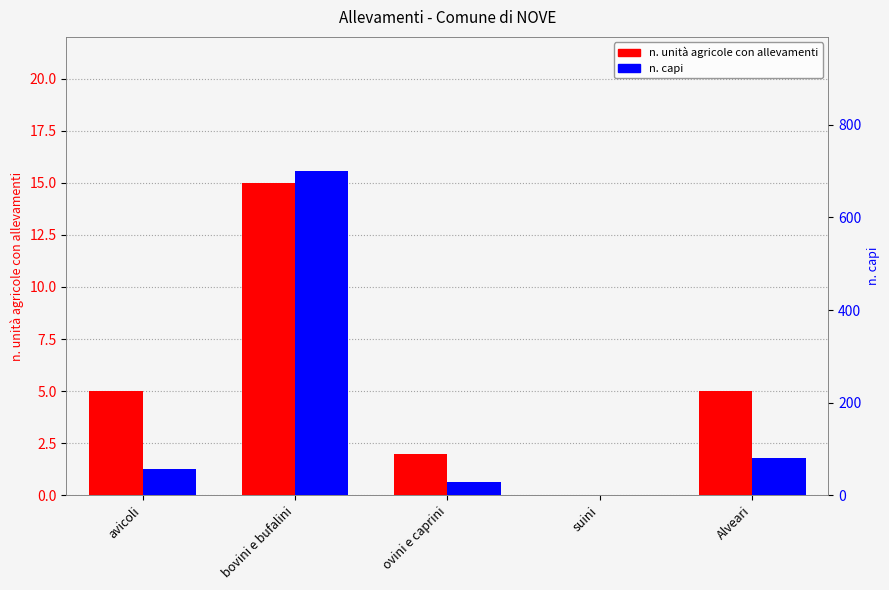

What is the label of the 2nd bar from the right?

suini